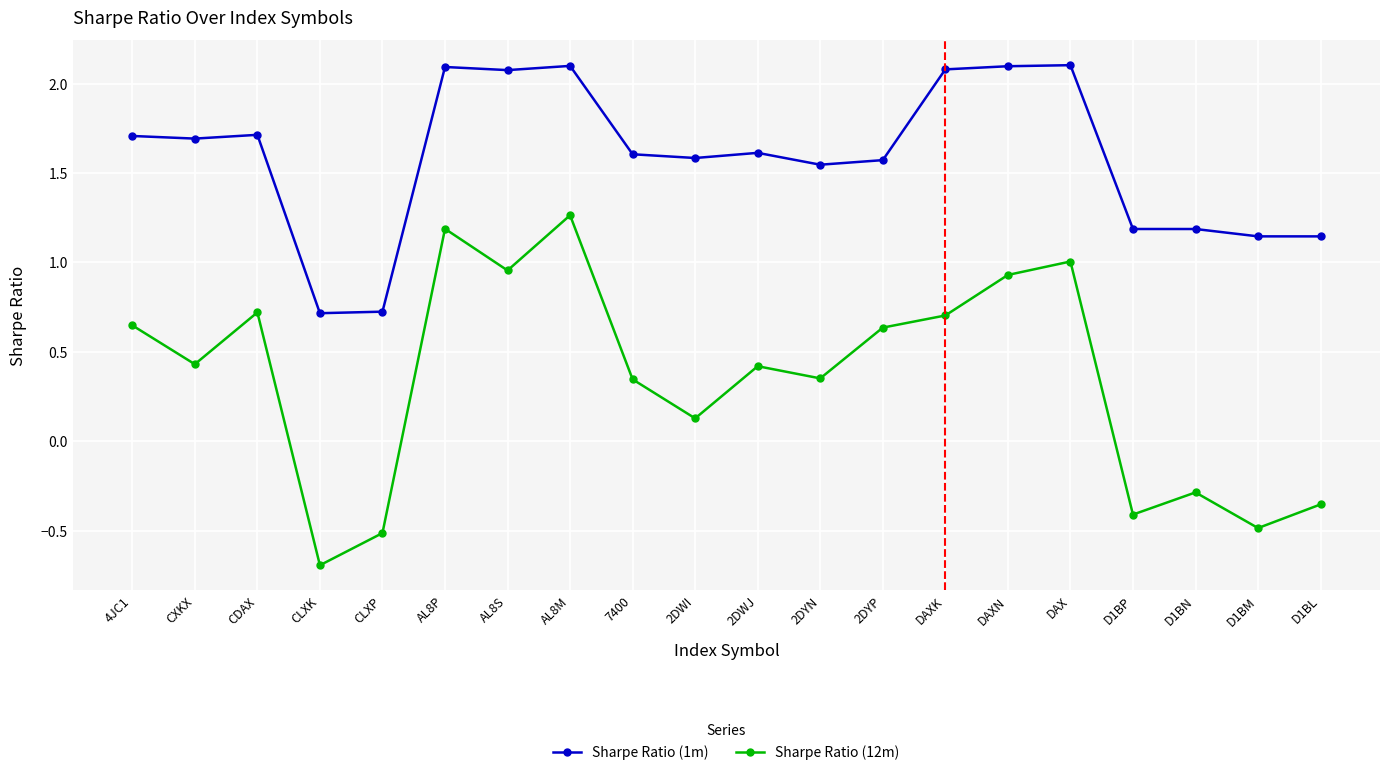

How many lines are shown in the chart?

2